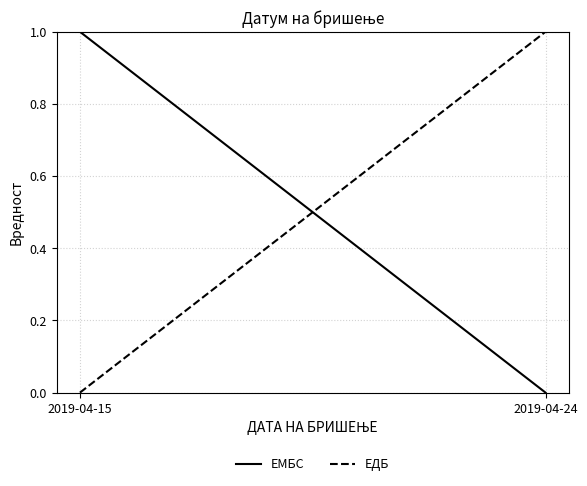

True or false: ЕДБ has a value of 1 at 2019-04-24.

True